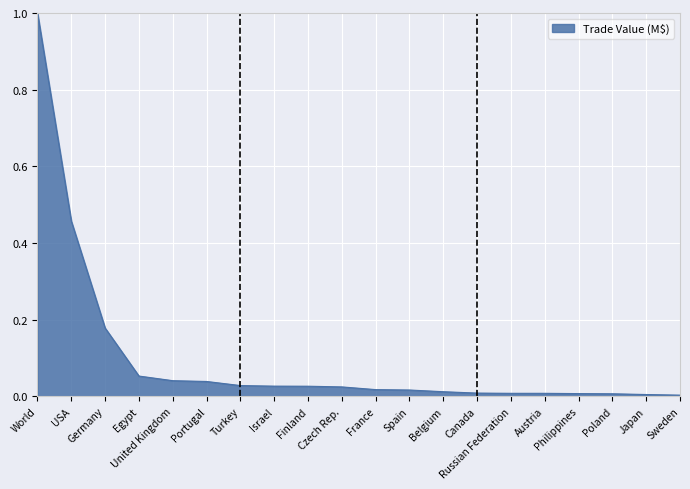

What is the greatest value displayed?

1.0